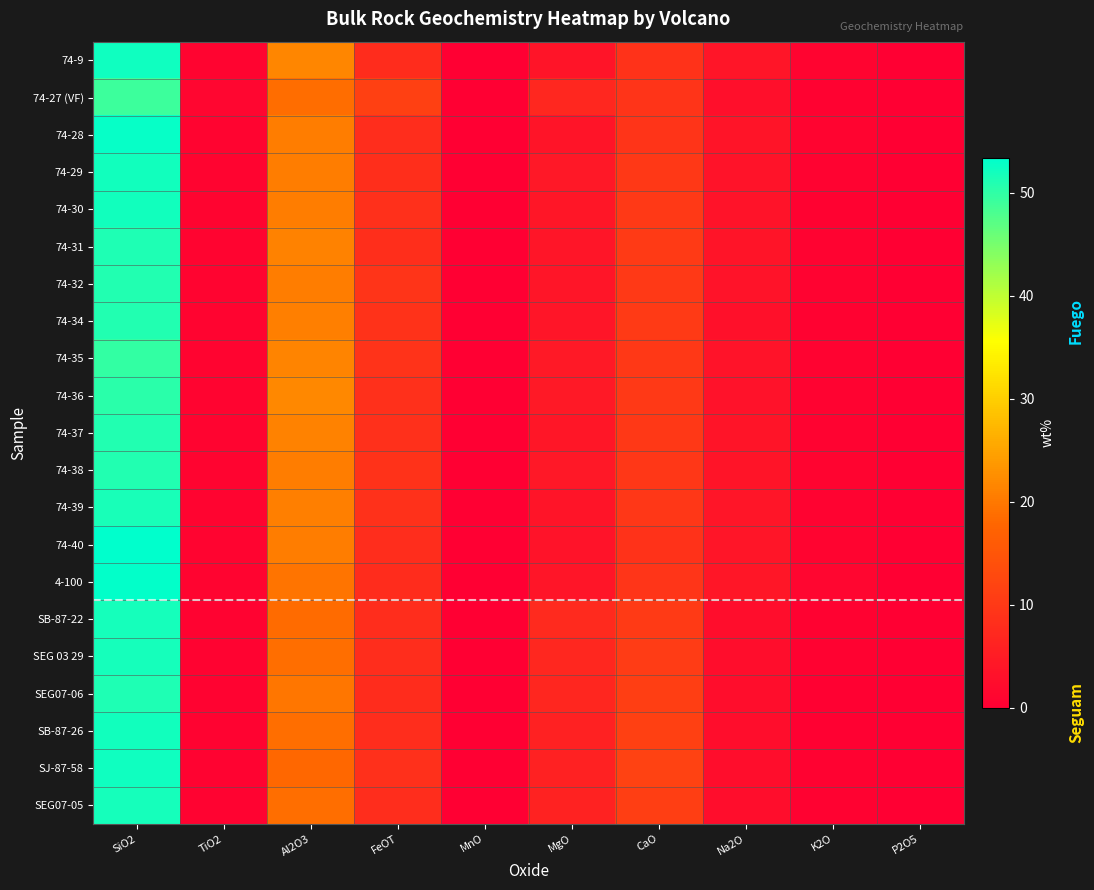

At which category is the sum across all series the highest?

SiO2